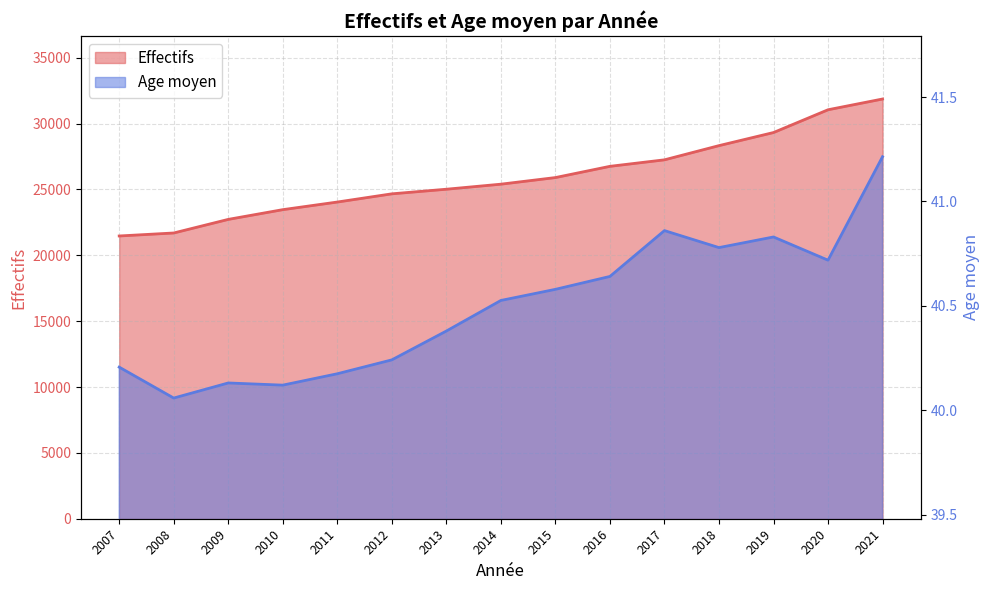

What is the approximate value of Age moyen at 2009?

40.1